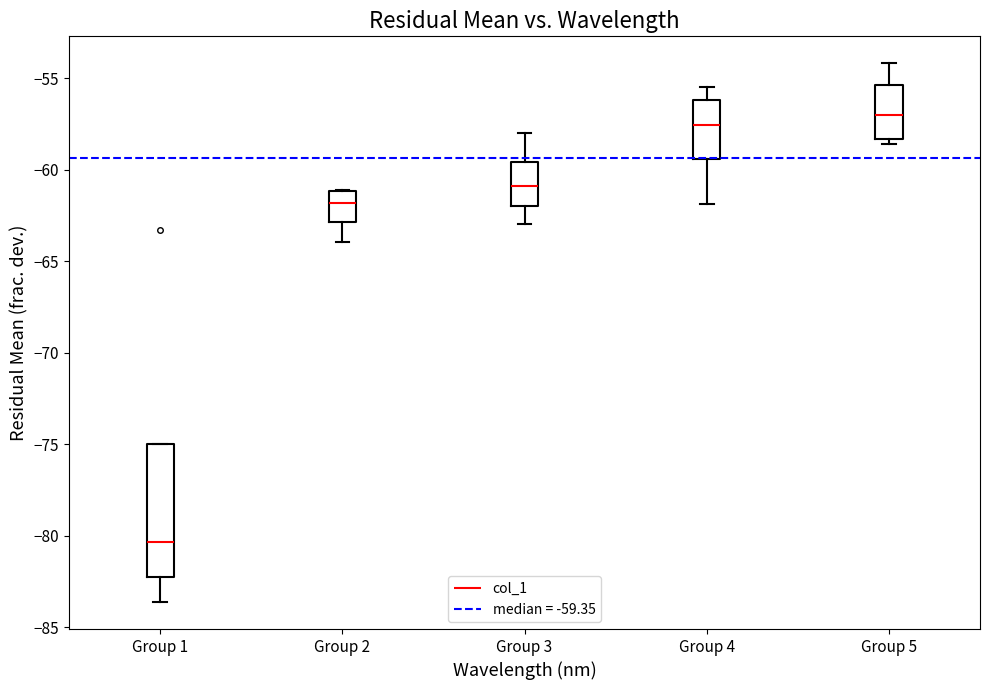

Where does the median line of the box for Group 2 sit on the y-axis? The values are not printed on the chart, so give them approximately, as read against the axis.

-62.0